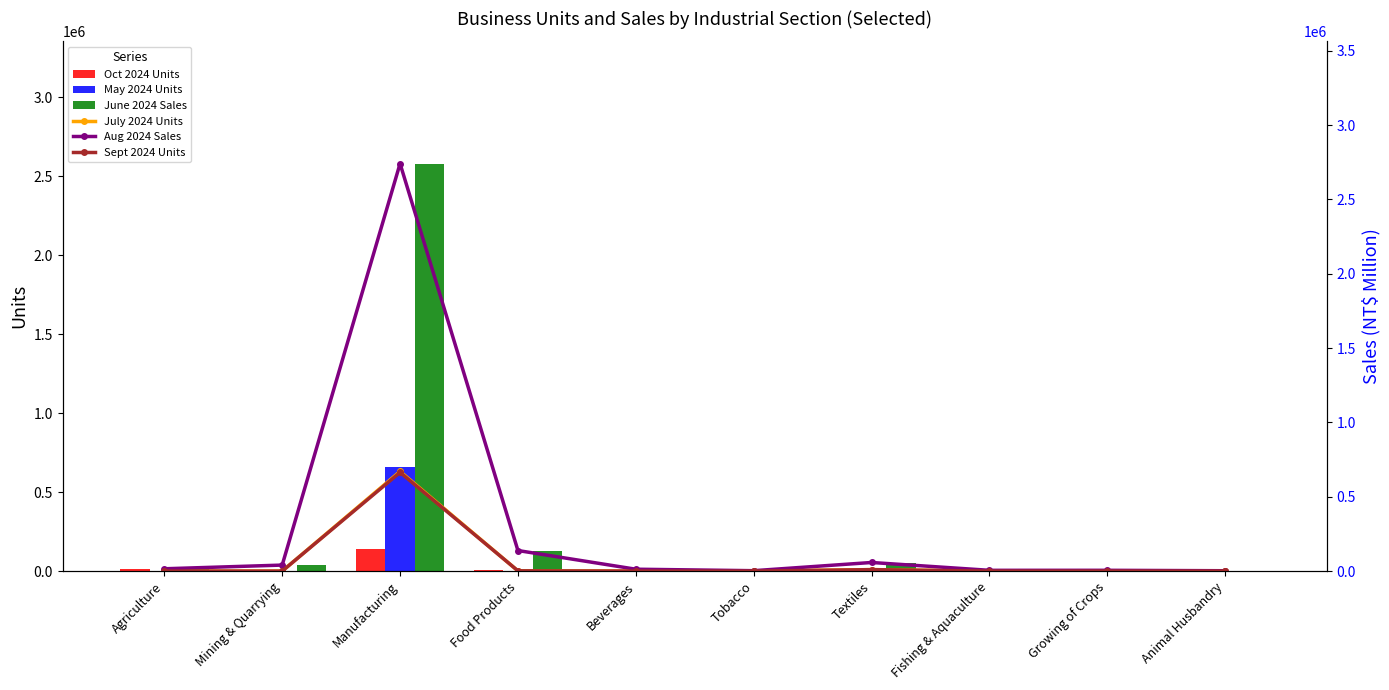

At which category is the sum across all series the highest?

Manufacturing